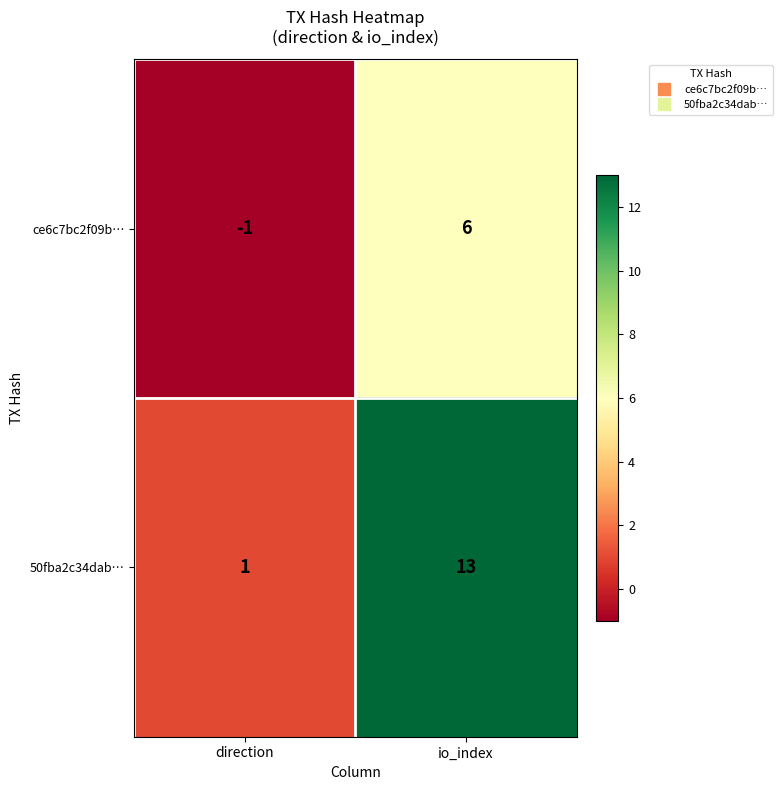

Reading right to left, list all the values displayed in this chart.

ce6c7bc2f09b…: 6	-1
50fba2c34dab…: 13	1